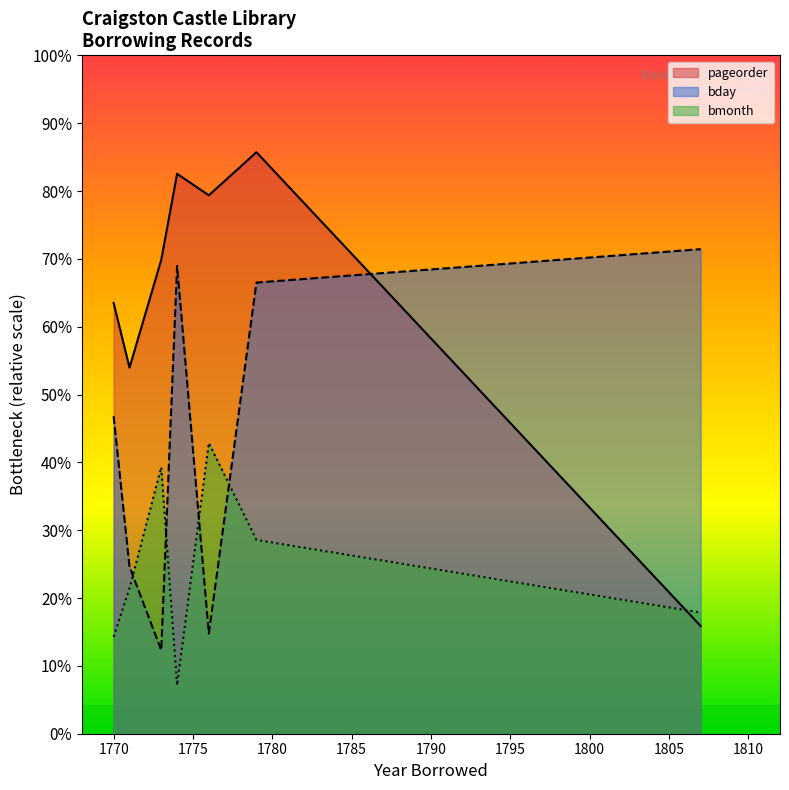

Which category has the lowest value in the bday series?

1773